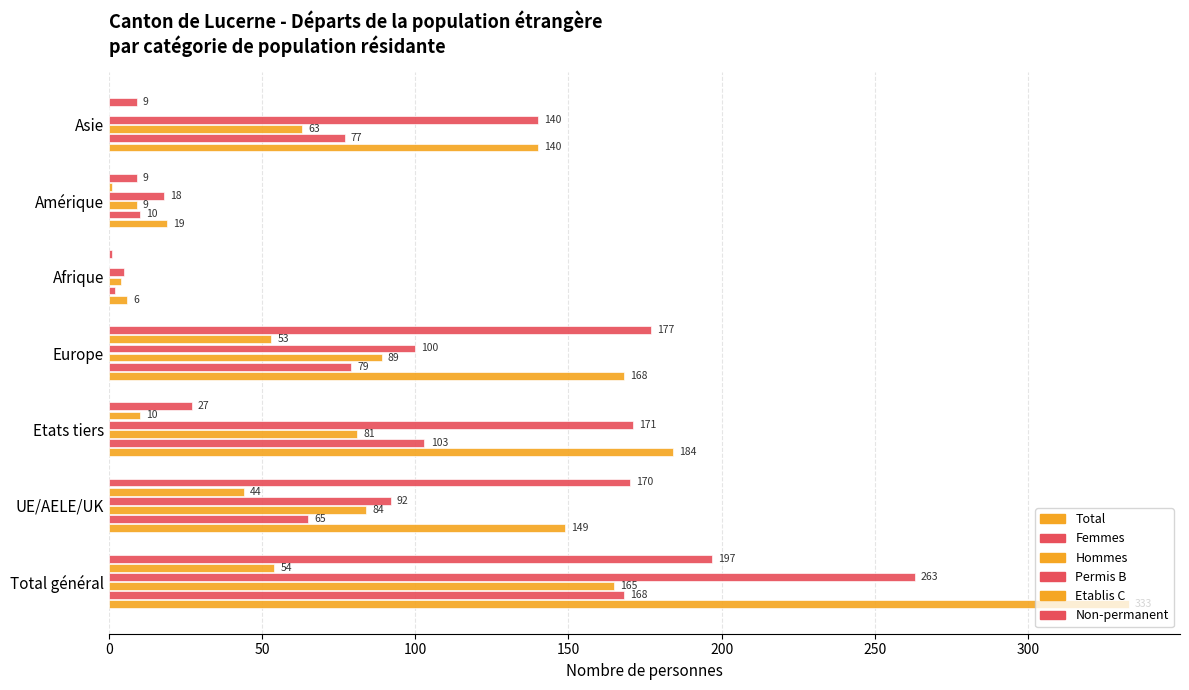

Count the number of data series in this chart.

6